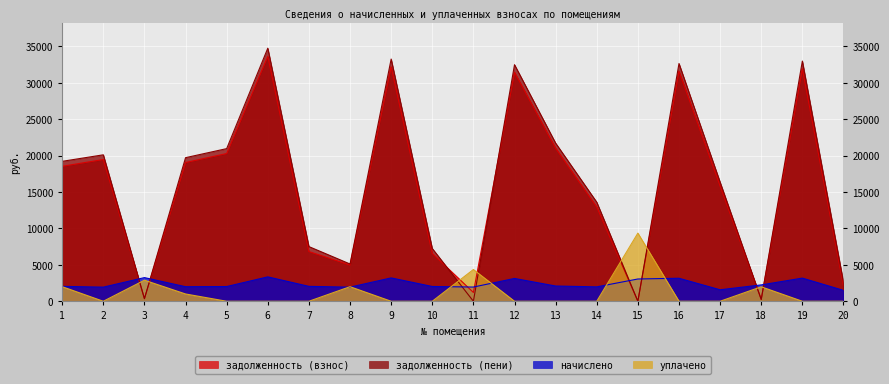

Which series has the largest range (max minus min)?

задолженность (пени)